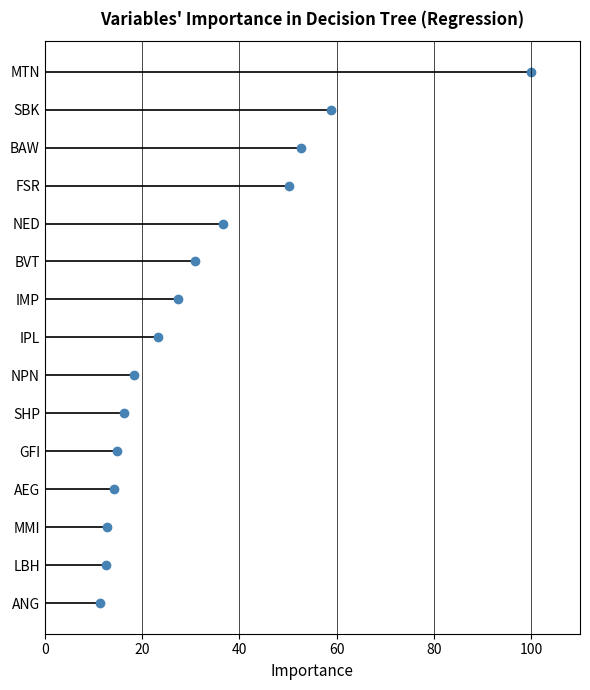

Where is the data nearest to the value 55?

BAW